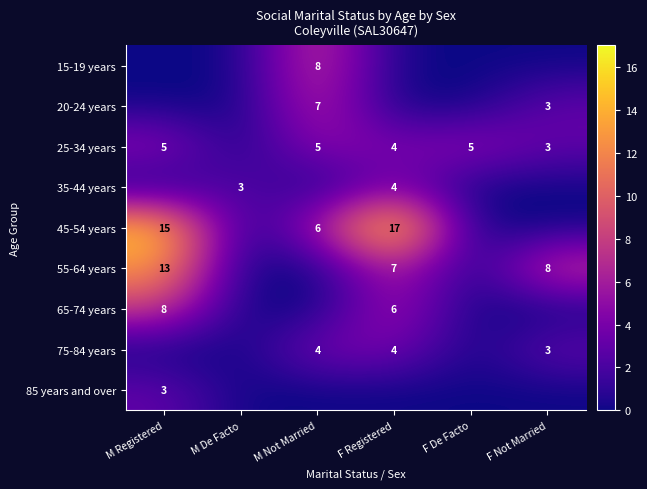

The 75-84 years series shows 6 at M Not Married. True or false?

False